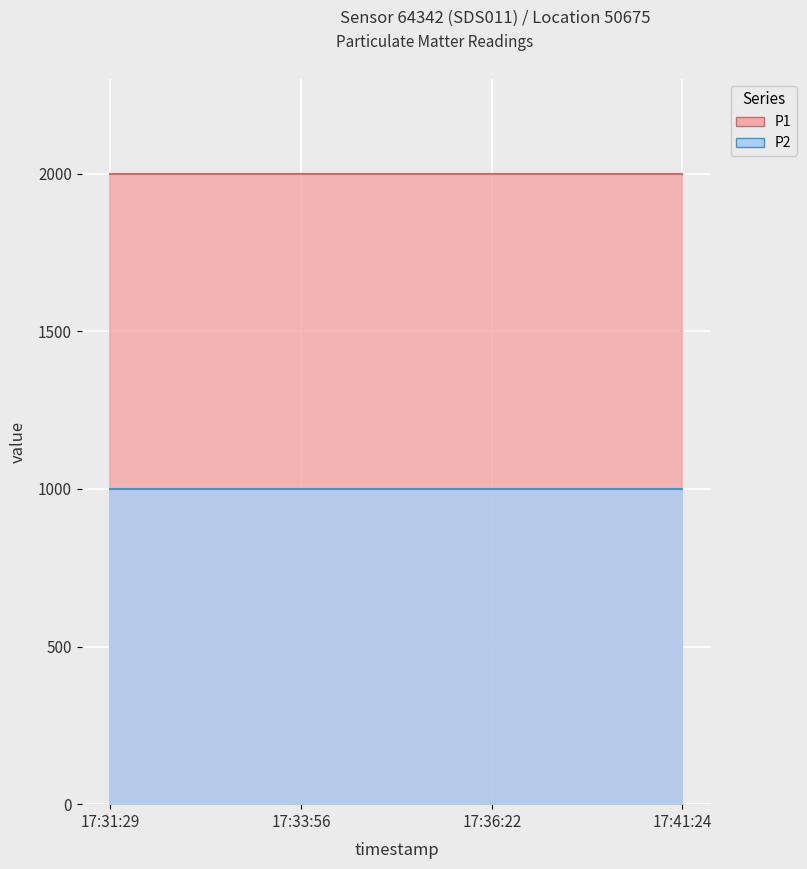

What is the lowest value of the P1 series?

1999.9